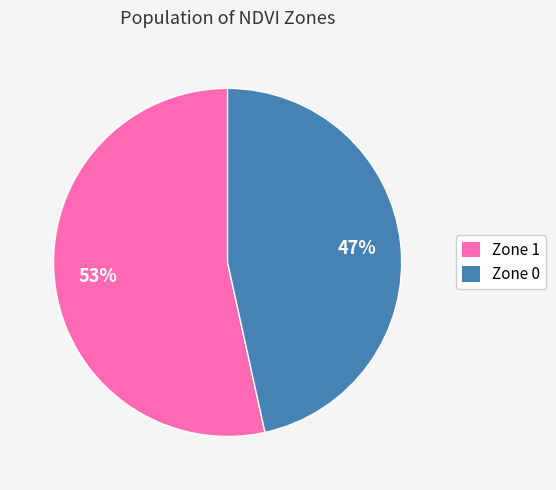

What percentage is the Zone 0 slice, to the nearest percent?

47%